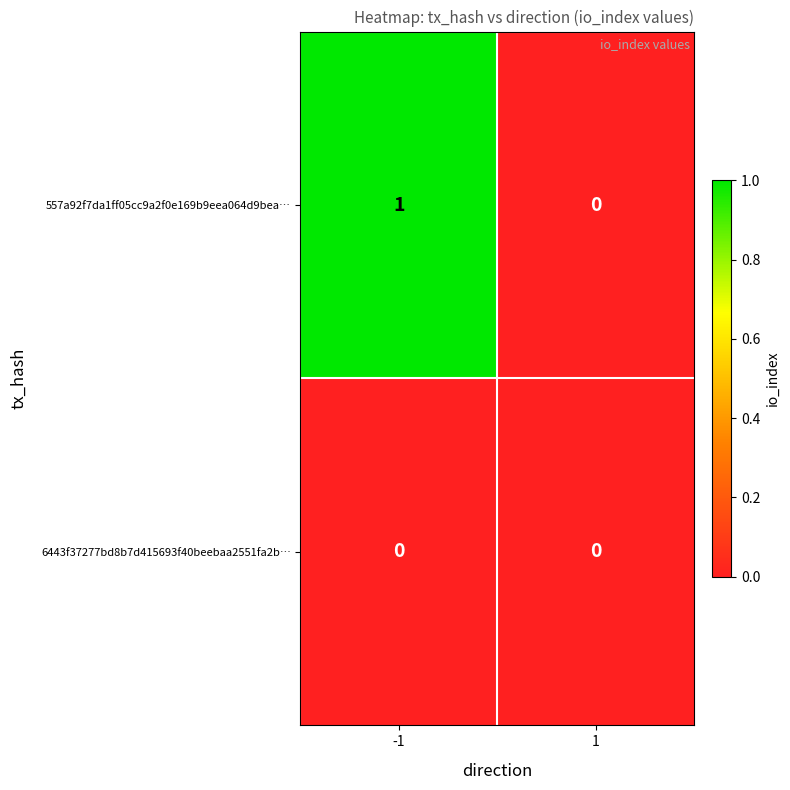

Which series has the widest spread of values?

557a92f7da1ff05cc9a2f0e169b9eea064d9bea…